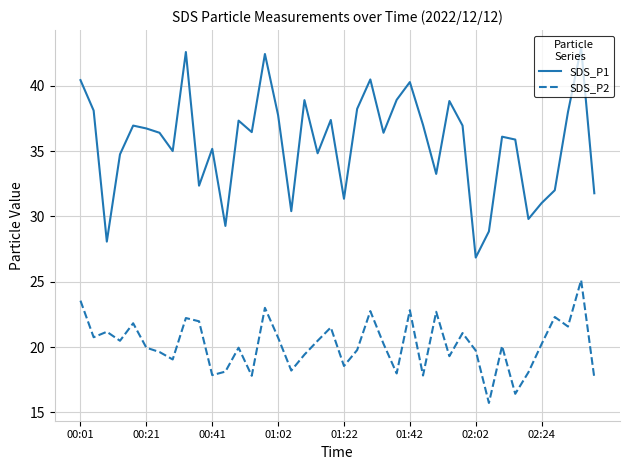

Rank the series by their maximum value, from highest to lowest.

SDS_P1, SDS_P2